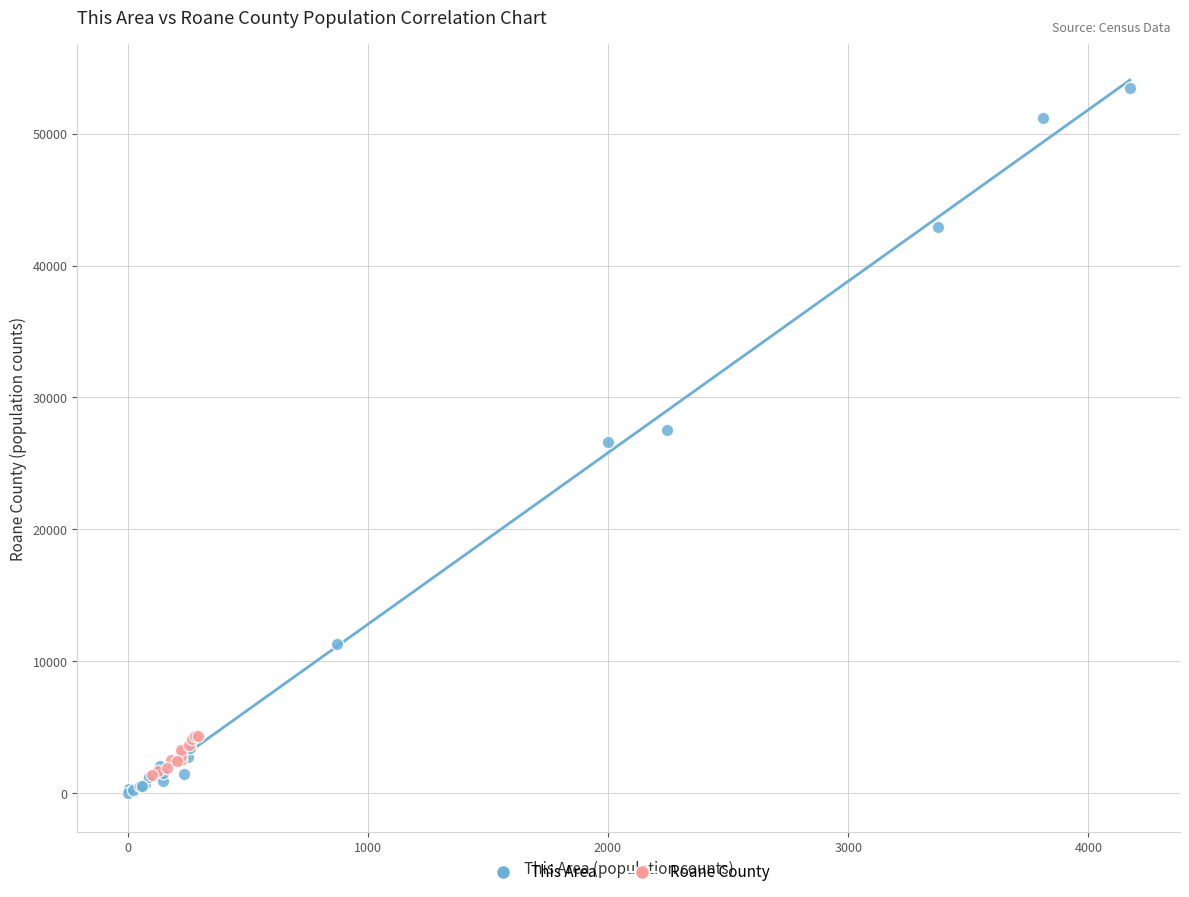

Which series has the widest spread of Y values?

This Area